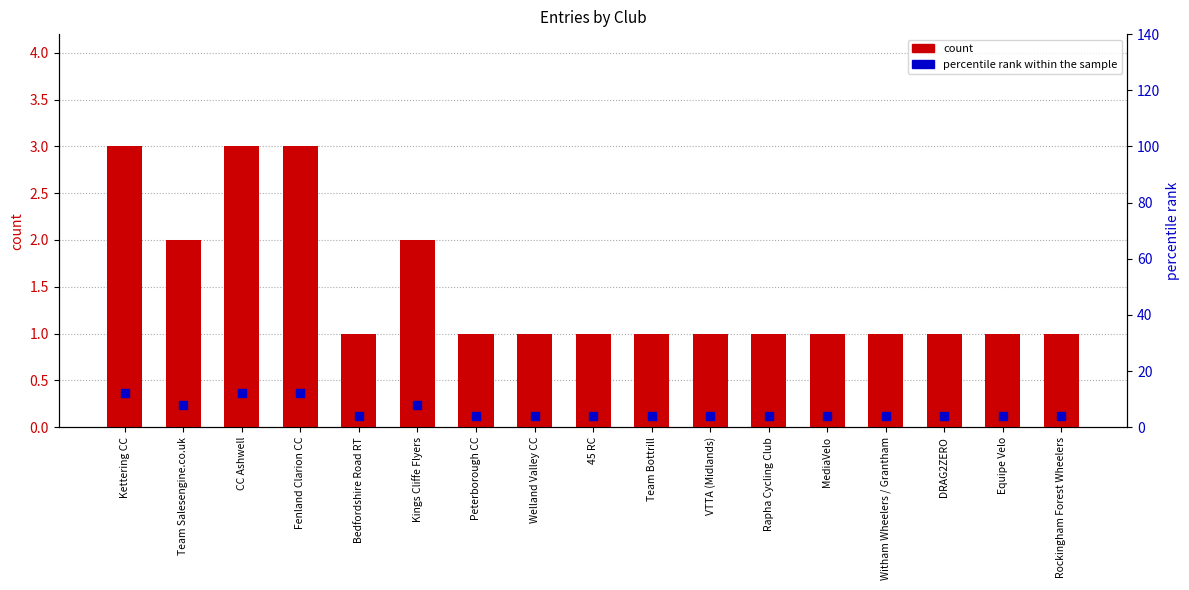

Which series reaches the maximum Y coordinate?

percentile rank within the sample